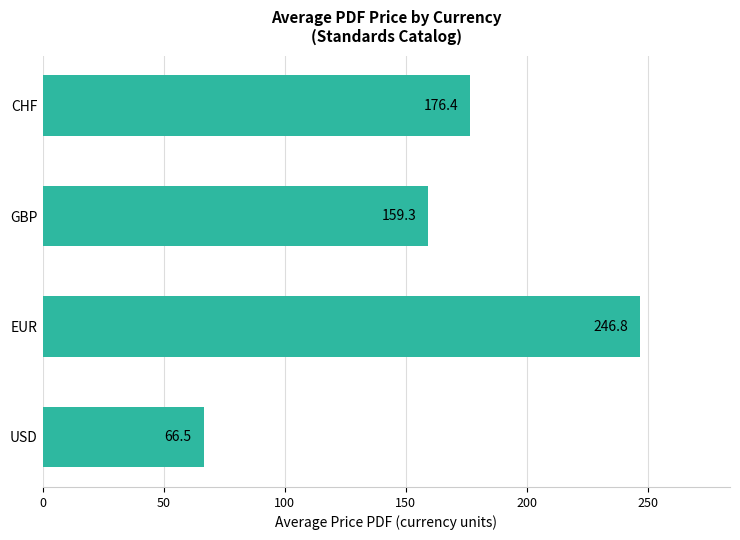

What is the smallest value displayed?

66.5